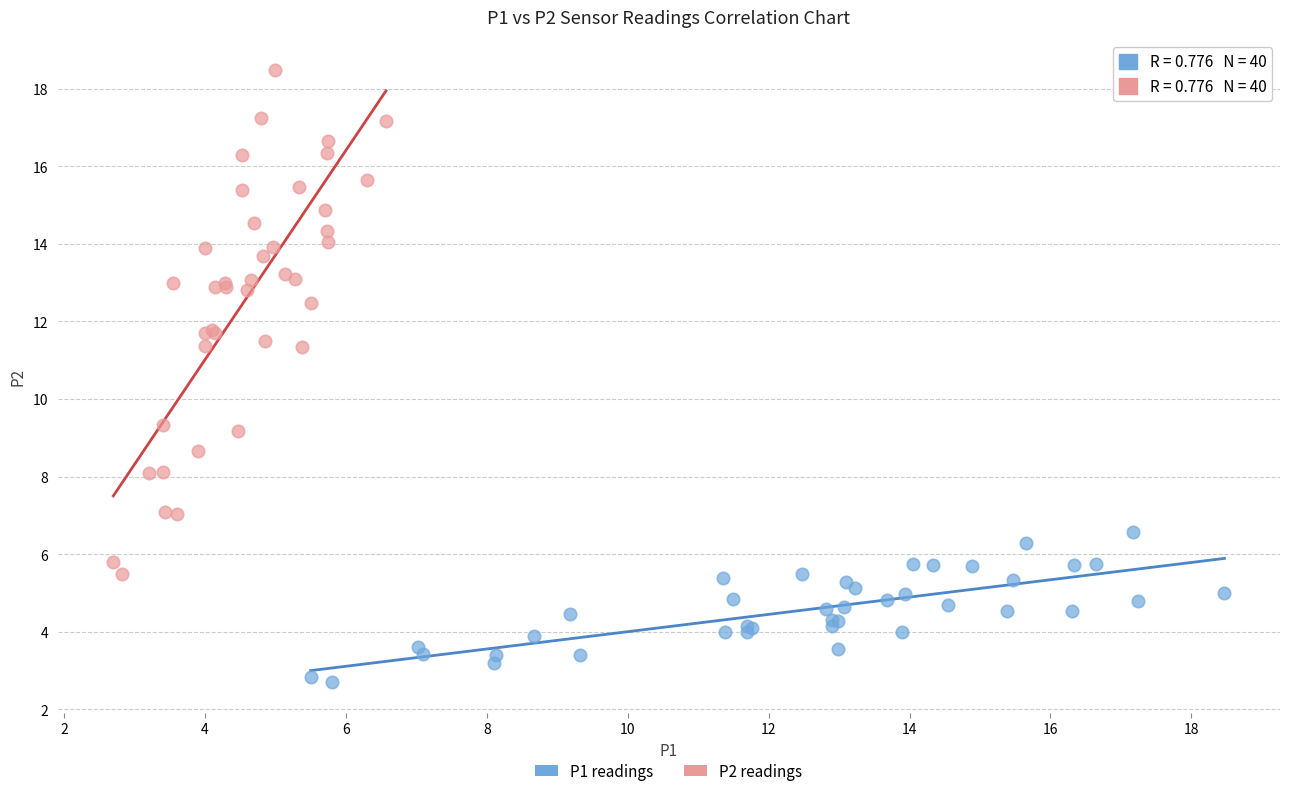

What are all the series names shown in the legend?

P1 readings, P2 readings